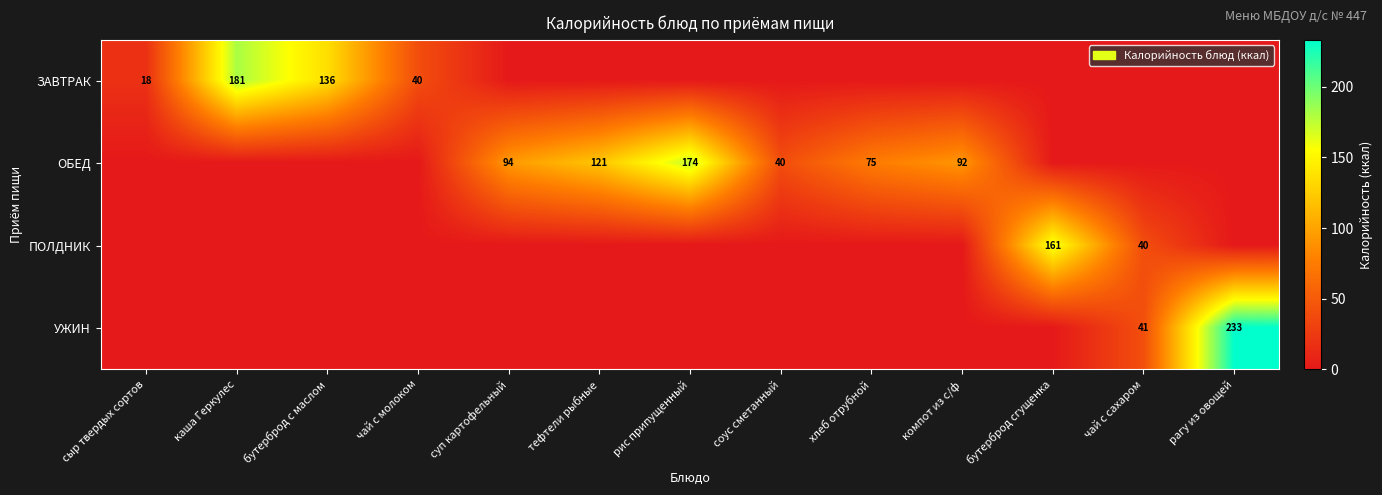

Is it true that ЗАВТРАК equals 18 at сыр твердых сортов?

True